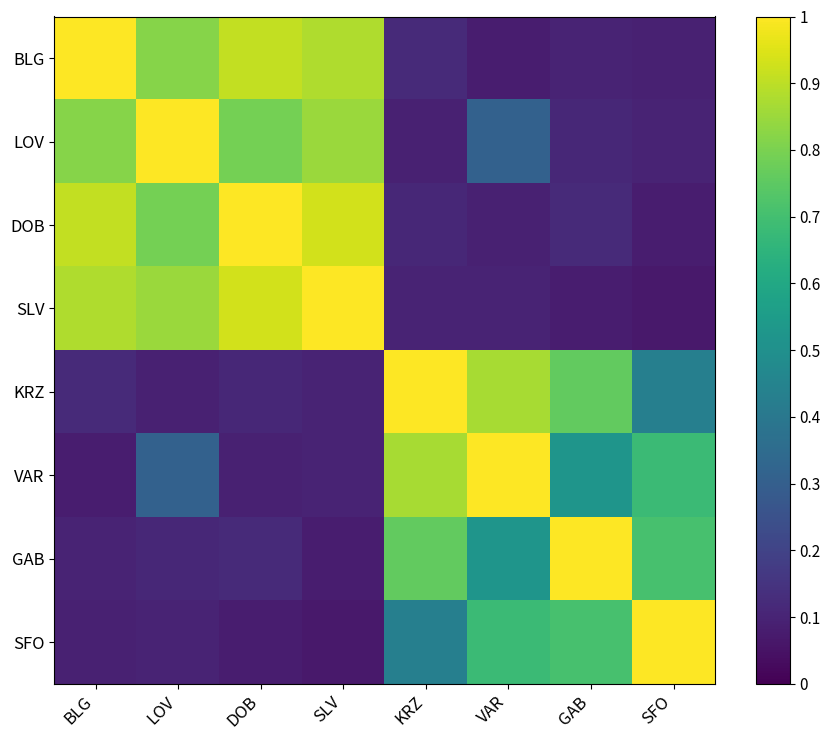

Reading left to right, transcribe all the data shown in this chart.

BLG: BLG=1.0	LOV=0.8	DOB=0.9	SLV=0.9	KRZ=0.1	VAR=0.1	GAB=0.1	SFO=0.1
LOV: BLG=0.8	LOV=1.0	DOB=0.8	SLV=0.8	KRZ=0.1	VAR=0.3	GAB=0.1	SFO=0.1
DOB: BLG=0.9	LOV=0.8	DOB=1.0	SLV=0.9	KRZ=0.1	VAR=0.1	GAB=0.1	SFO=0.1
SLV: BLG=0.9	LOV=0.8	DOB=0.9	SLV=1.0	KRZ=0.1	VAR=0.1	GAB=0.1	SFO=0.1
KRZ: BLG=0.1	LOV=0.1	DOB=0.1	SLV=0.1	KRZ=1.0	VAR=0.9	GAB=0.8	SFO=0.4
VAR: BLG=0.1	LOV=0.3	DOB=0.1	SLV=0.1	KRZ=0.9	VAR=1.0	GAB=0.5	SFO=0.7
GAB: BLG=0.1	LOV=0.1	DOB=0.1	SLV=0.1	KRZ=0.8	VAR=0.5	GAB=1.0	SFO=0.7
SFO: BLG=0.1	LOV=0.1	DOB=0.1	SLV=0.1	KRZ=0.4	VAR=0.7	GAB=0.7	SFO=1.0